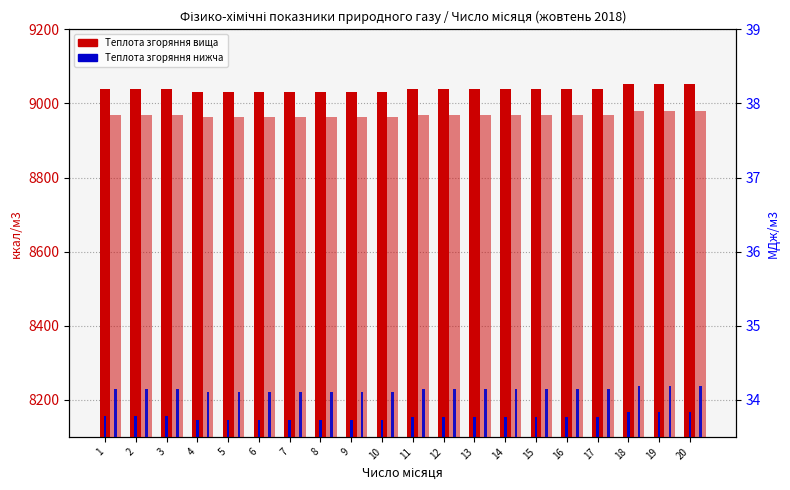

List the labels in order of Теплота згоряння вища МДж/м3 value, largest first.

18, 19, 20, 1, 2, 3, 11, 12, 13, 14, 15, 16, 17, 4, 5, 6, 7, 8, 9, 10